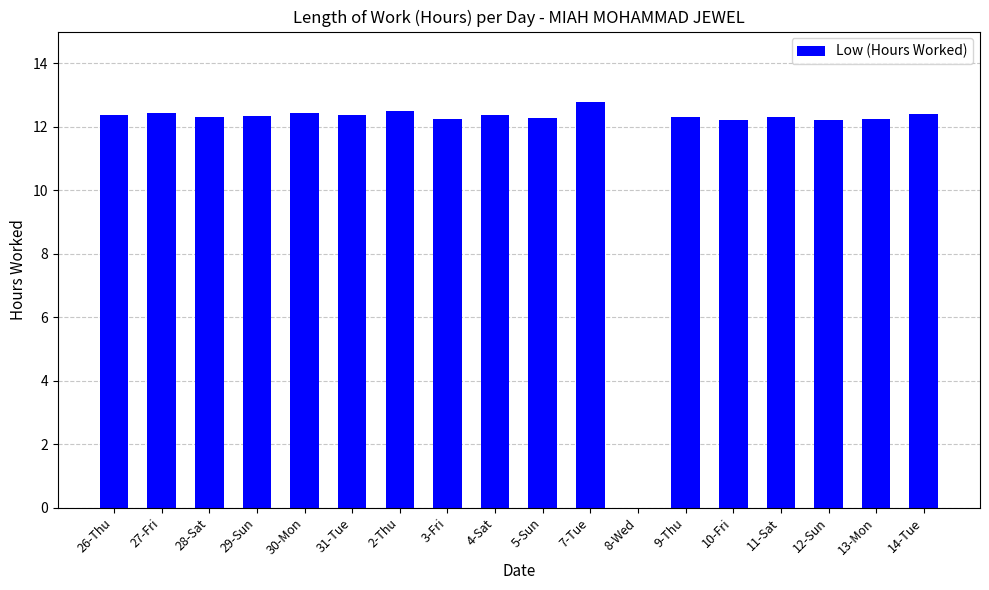

What is the sum of all values?

210.1